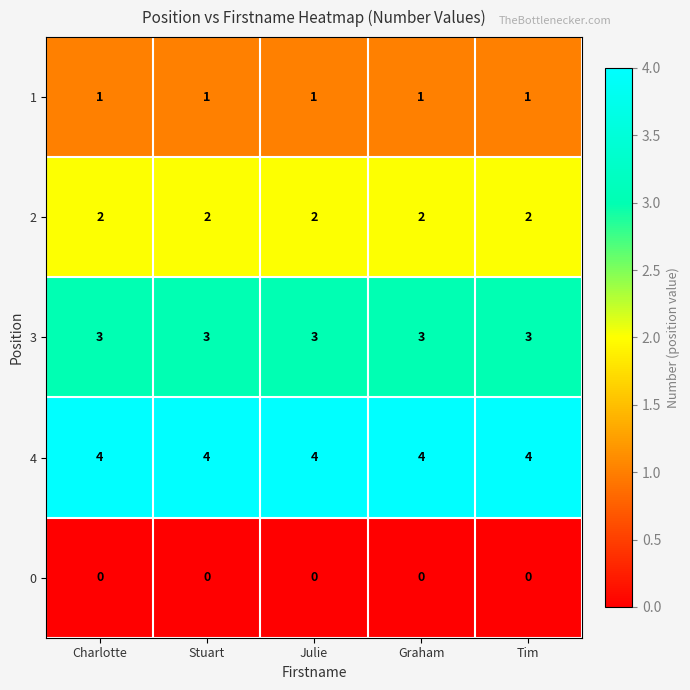

Is the value of 4 at Graham greater than the value of 1 at Julie?

Yes